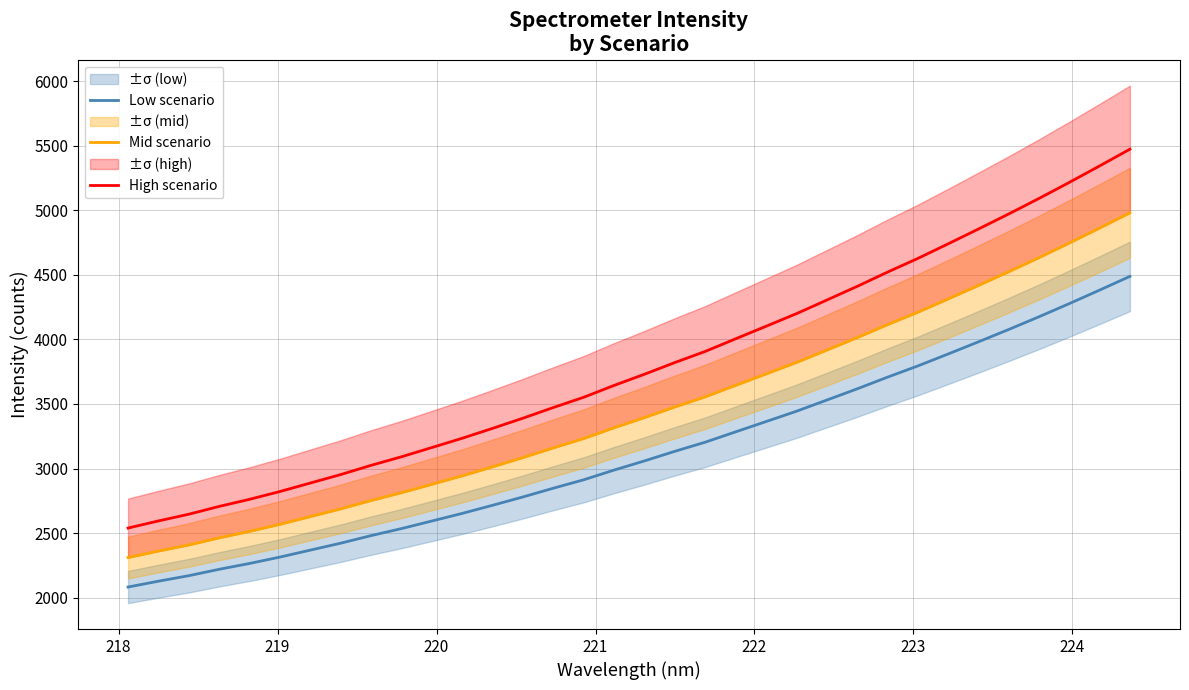

Reading right to left, transcribe all the data shown in this chart.

Low scenario: 4488.8	4382.4	4277.7	4175.7	4077.0	3981.2	3887.0	3794.3	3707.3	3616.7	3529.9	3443.4	3363.5	3284.0	3204.0	3133.4	3059.2	2988.2	2912.9	2847.8	2780.1	2715.4	2652.5	2593.5	2534.8	2480.5	2421.8	2368.0	2314.1	2264.6	2219.4	2169.8	2127.1	2081.9
Mid scenario: 4981.4	4863.4	4747.2	4634.0	4524.5	4418.2	4313.6	4210.7	4114.2	4013.6	3917.3	3821.3	3732.7	3644.5	3555.7	3477.3	3394.9	3316.2	3232.7	3160.3	3085.2	3013.5	2943.7	2878.2	2813.0	2752.7	2687.6	2627.9	2568.1	2513.2	2463.0	2408.0	2360.6	2310.3
High scenario: 5474.1	5344.3	5216.7	5092.3	4972.0	4855.2	4740.2	4627.1	4521.1	4410.6	4304.7	4199.2	4101.9	4004.9	3907.3	3821.2	3730.7	3644.2	3552.4	3472.9	3390.3	3311.5	3234.8	3162.8	3091.2	3024.9	2953.4	2887.8	2822.1	2761.7	2706.6	2646.1	2594.1	2538.8